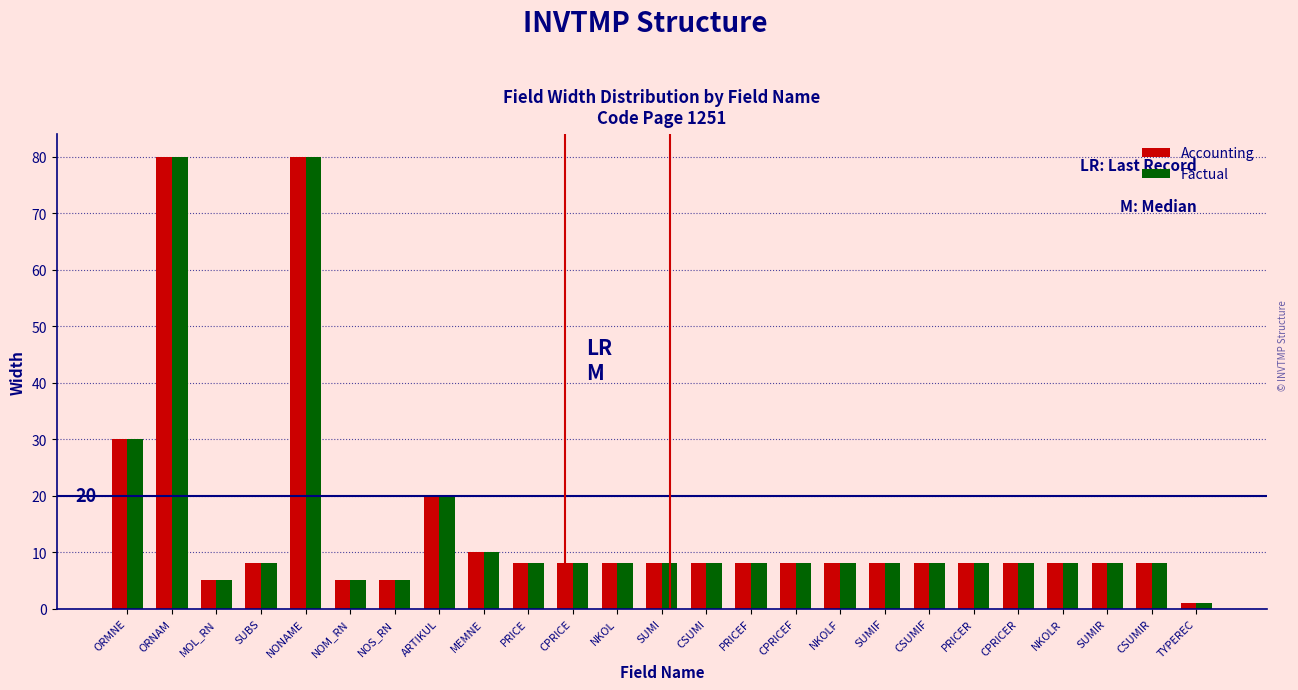

Which category has the lowest value in the Factual series?

TYPEREC